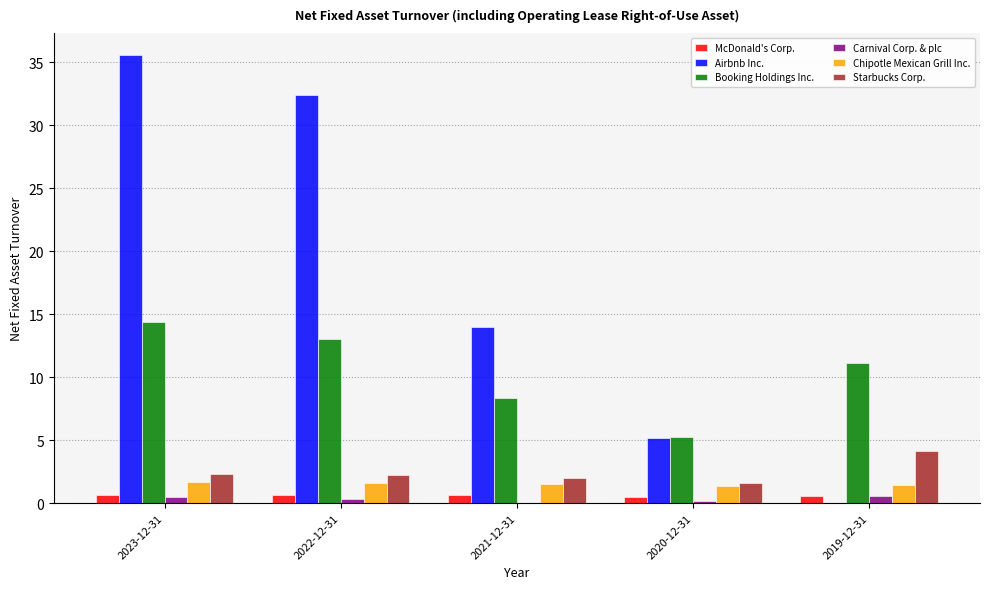

True or false: Carnival Corp. & plc has a value of 0.5 at 2023-12-31.

True